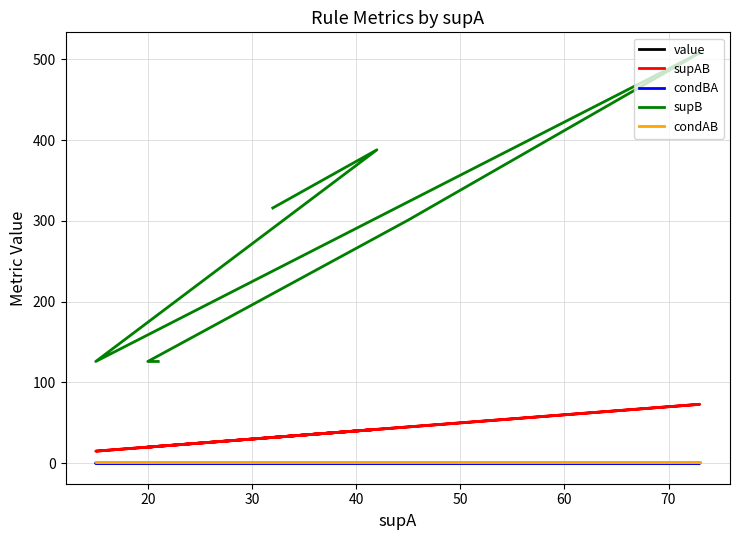

The condBA series shows 0.2 at 20. True or false?

True